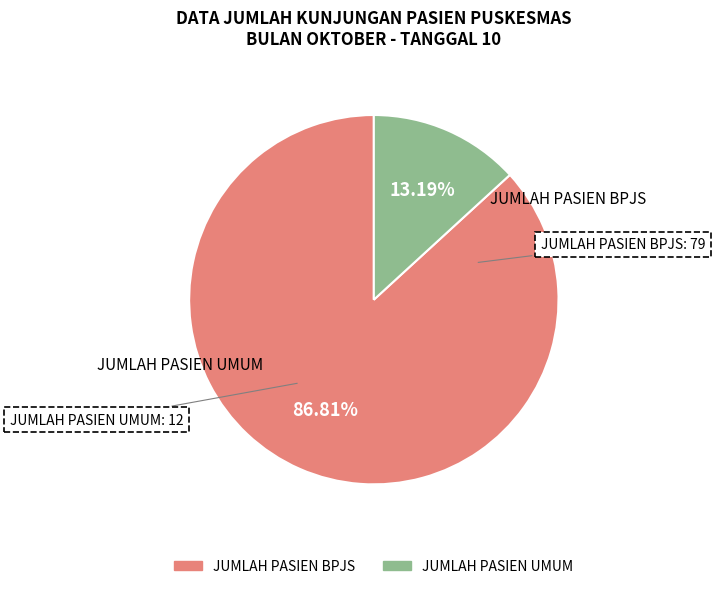

The JUMLAH PASIEN UMUM slice represents 21% of the pie. True or false?

False